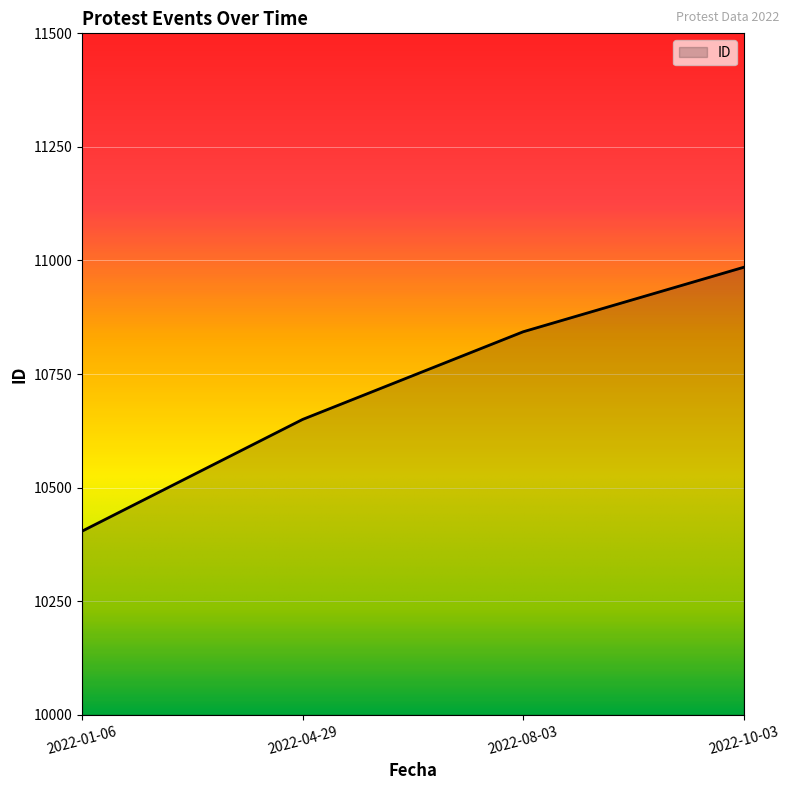

What is the smallest value displayed?

10404